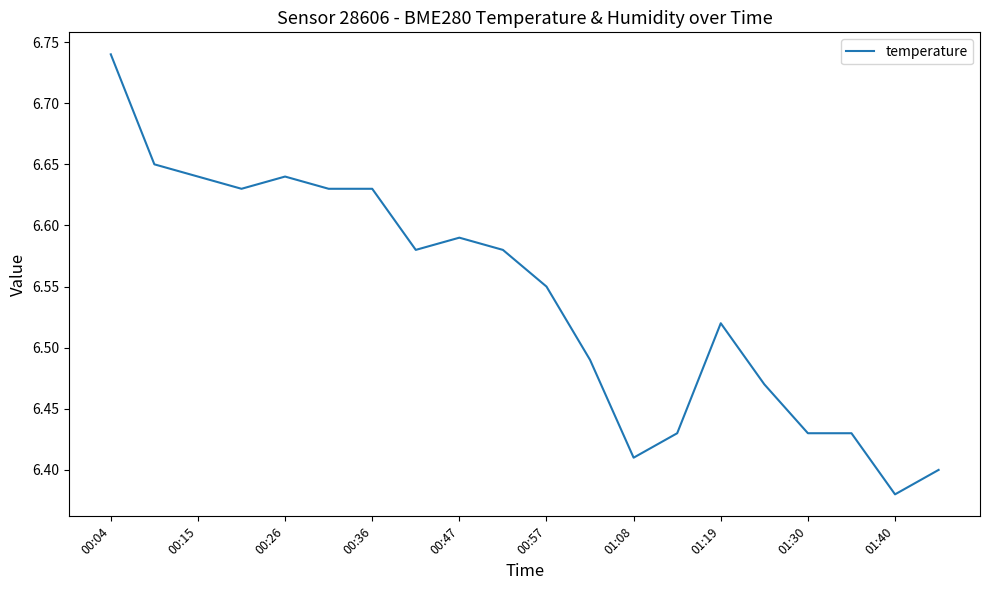

What is the difference between the maximum and minimum values?

0.4